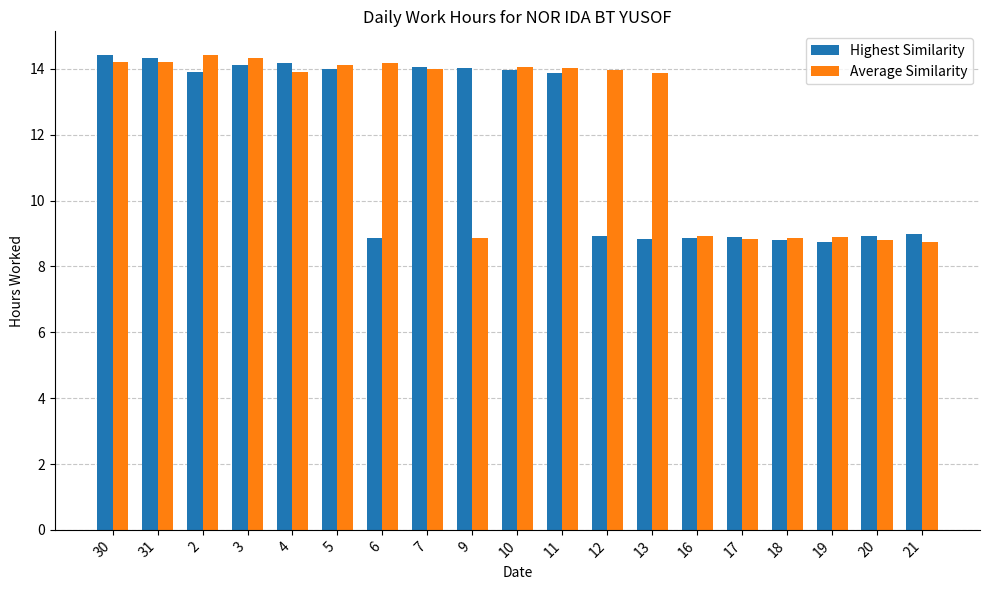

What position from the left is 11?

11